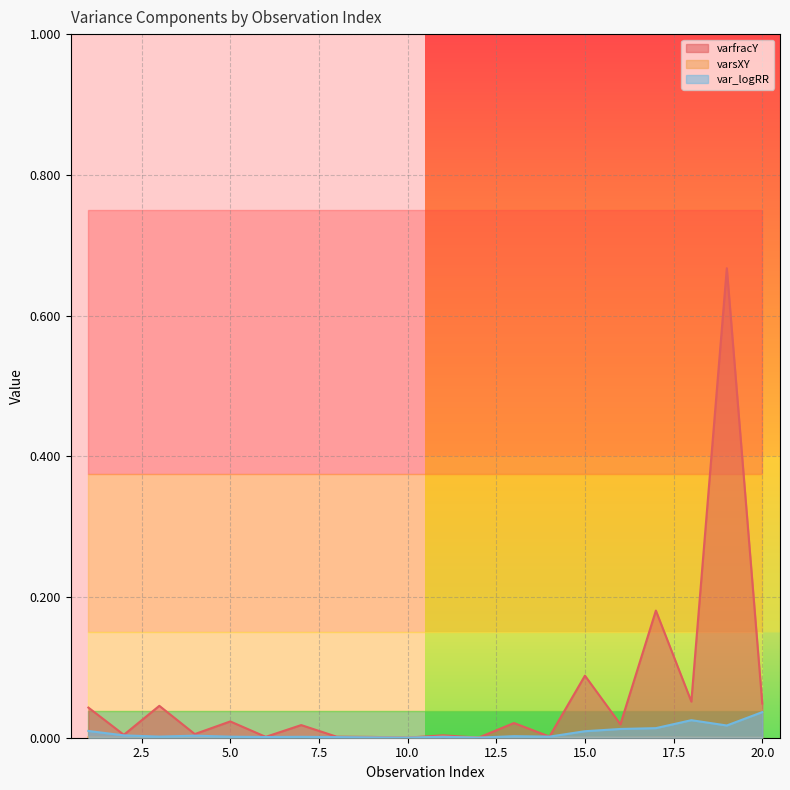

How many series are shown in this chart?

3